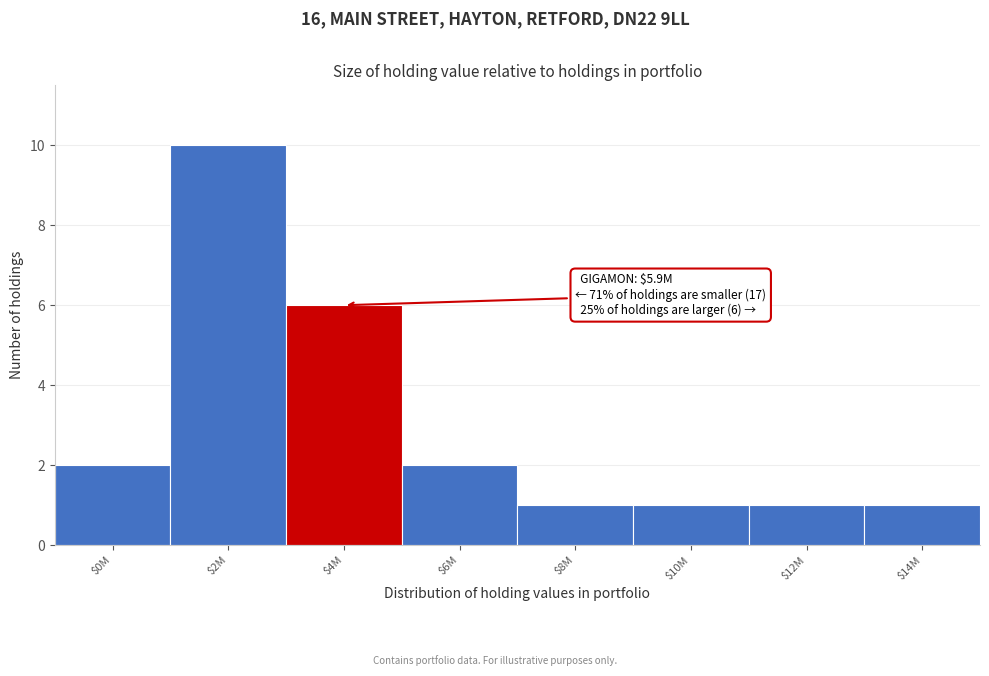

Reading left to right, extract all data points from this chart.

2	10	6	2	1	1	1	1